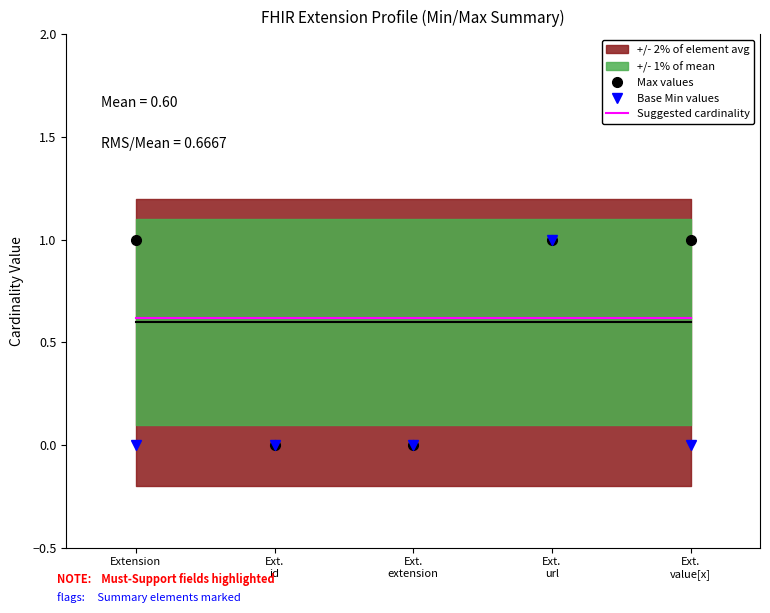

What is the approximate value of Base Min values at Ext.
url?

1.0